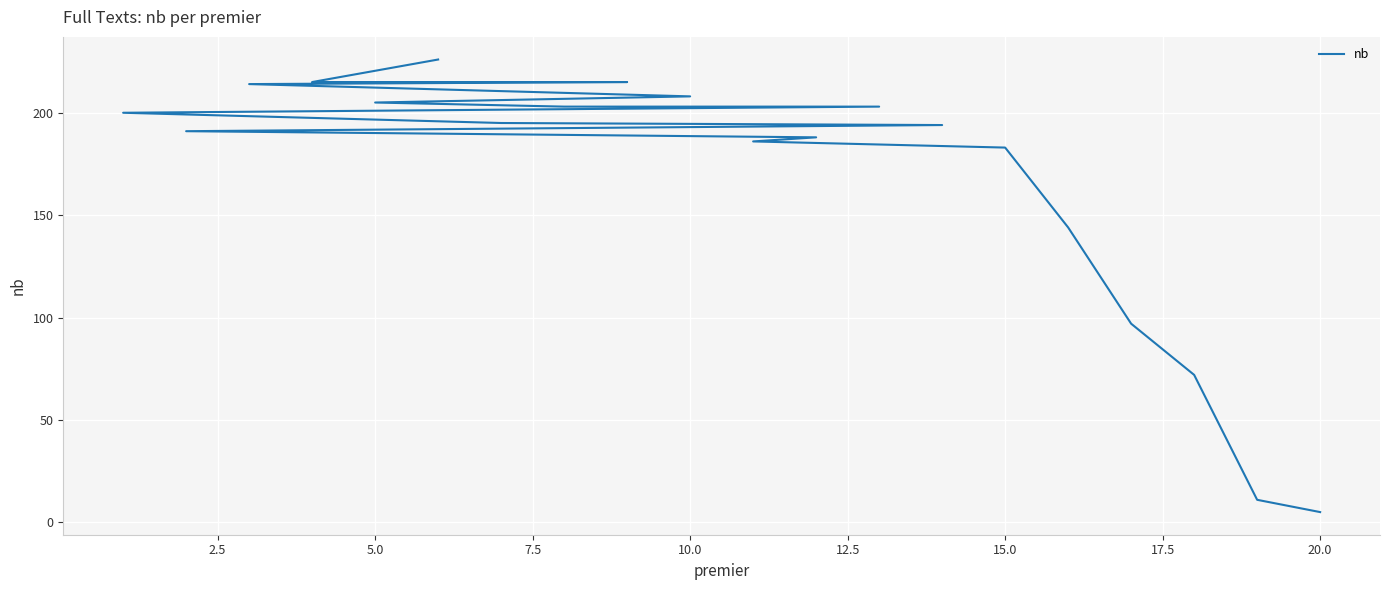

Count the number of values greater than 195.

9